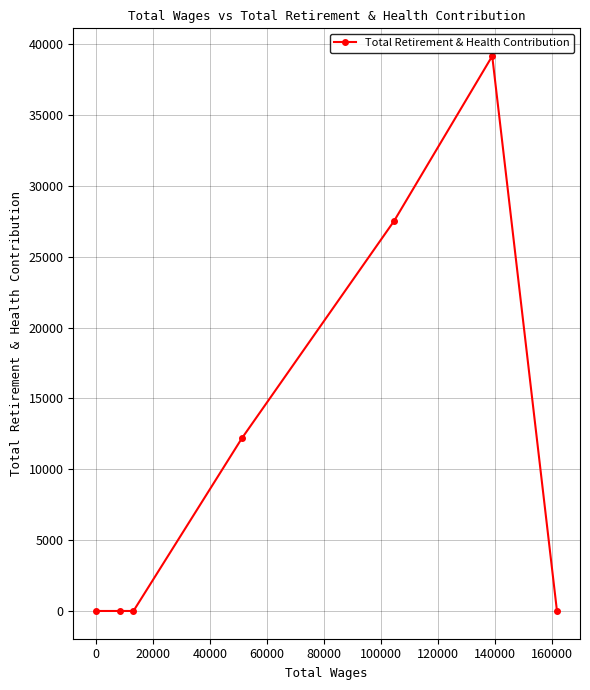

What is the greatest value displayed?

39152